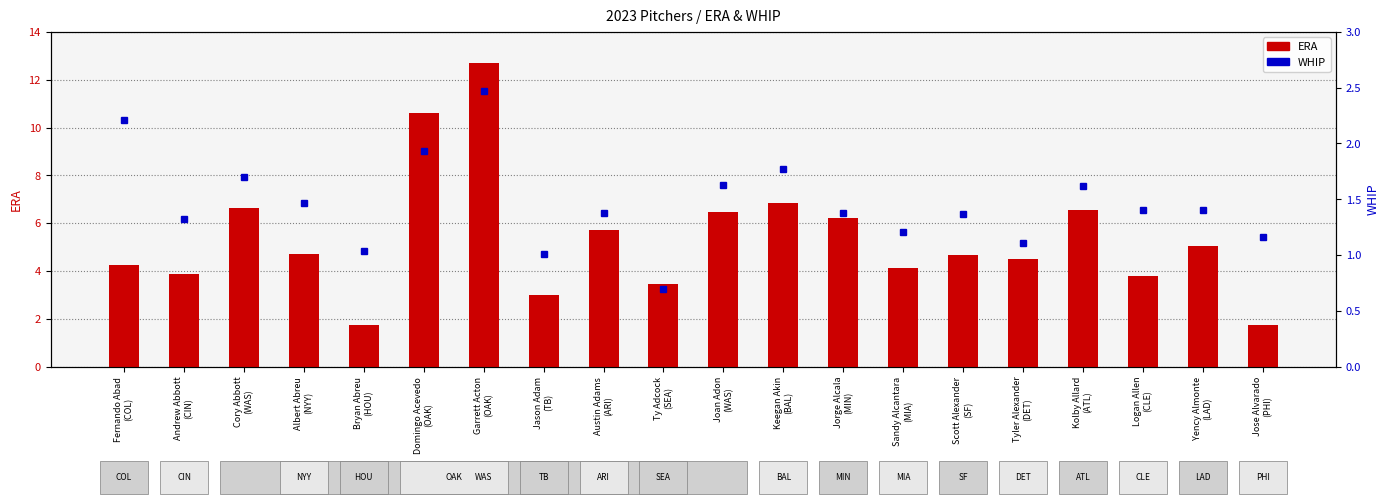

What is the total value across all series at Garrett Acton
(OAK)?

15.2